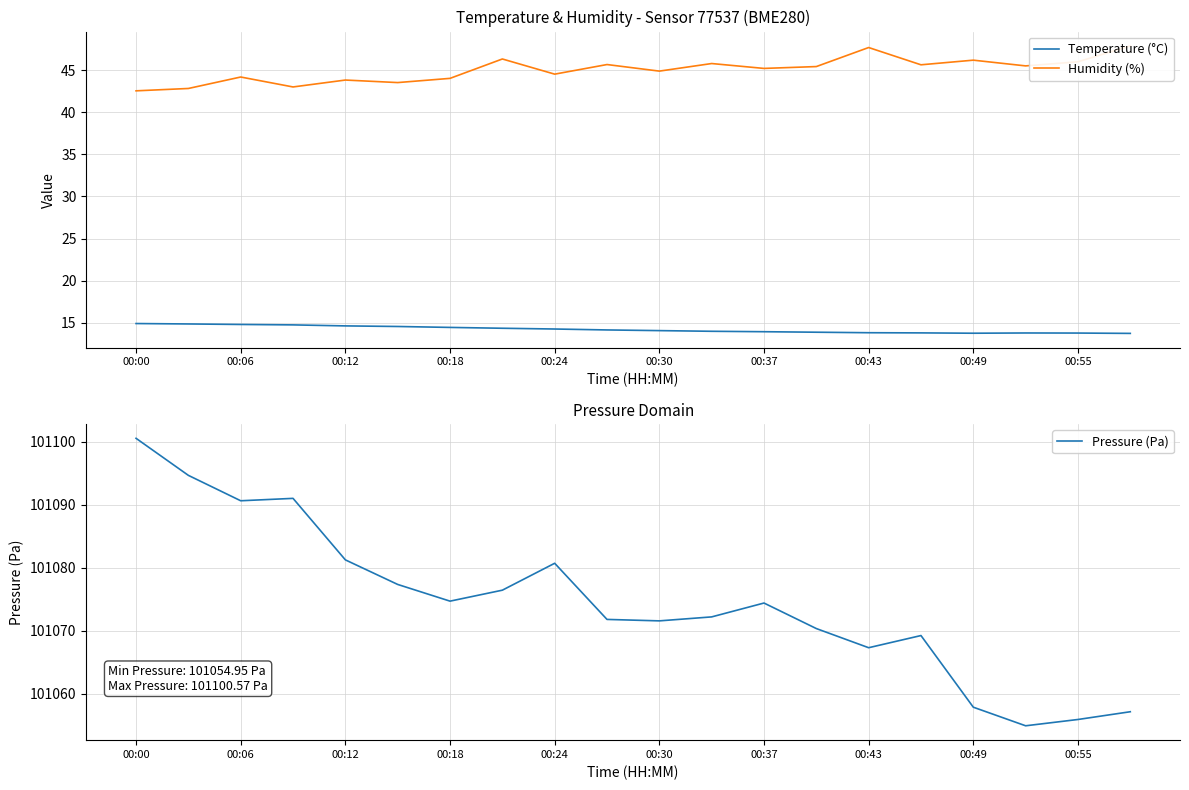

What is the approximate value of Temperature (°C) at 00:06?

14.8